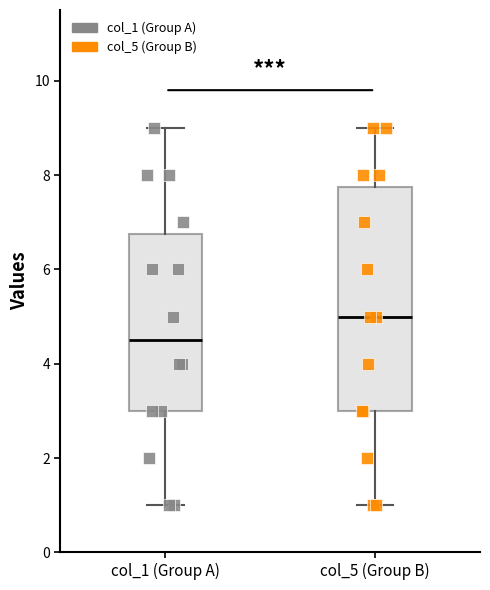

Where does the median line of the box for col_1 (Group A) sit on the y-axis? The values are not printed on the chart, so give them approximately, as read against the axis.

4.6